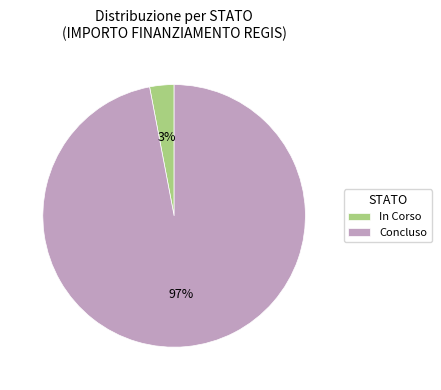

To the nearest percent, what is the difference between the largest and smallest slice percentages?

94%